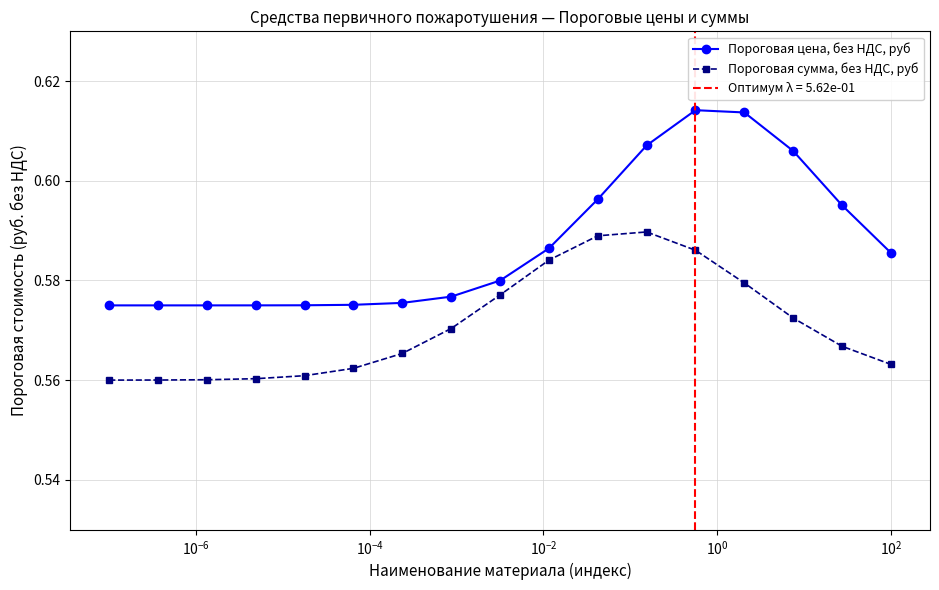

How many Пороговая сумма, без НДС, руб values are between 0 and 1?

17